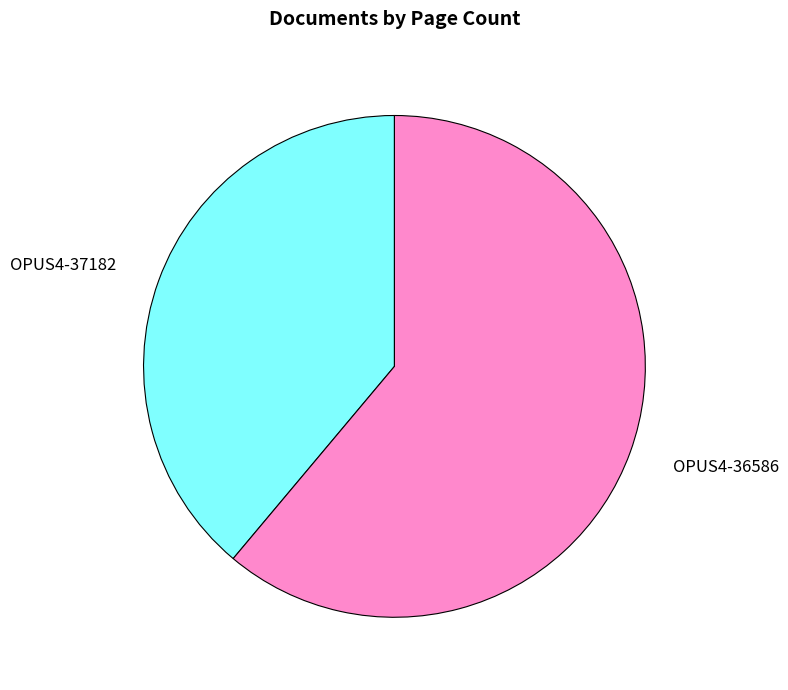

Approximately how many times larger is the value at OPUS4-36586 compared to OPUS4-37182?

1.6